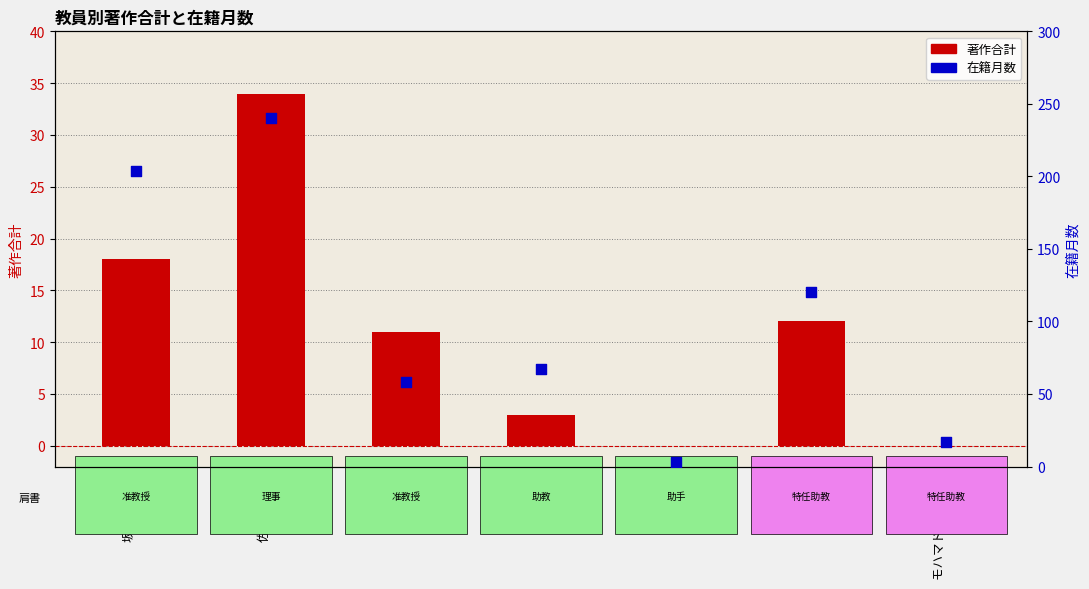

What are all the series names shown in the legend?

著作合計, 在籍月数